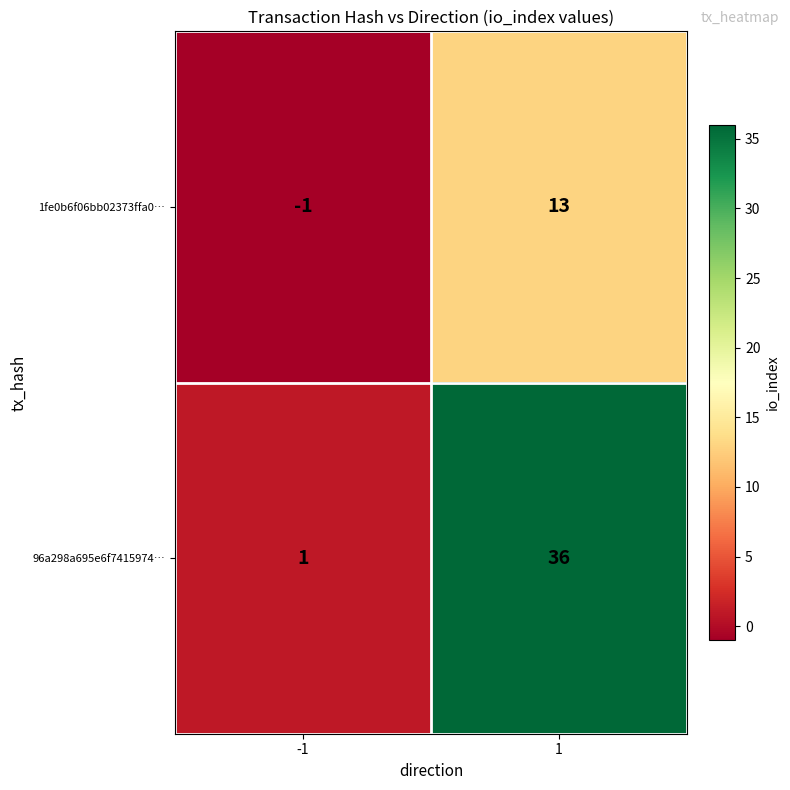

Rank the series at 1 from highest to lowest value.

96a298a695e6f7415974…, 1fe0b6f06bb02373ffa0…